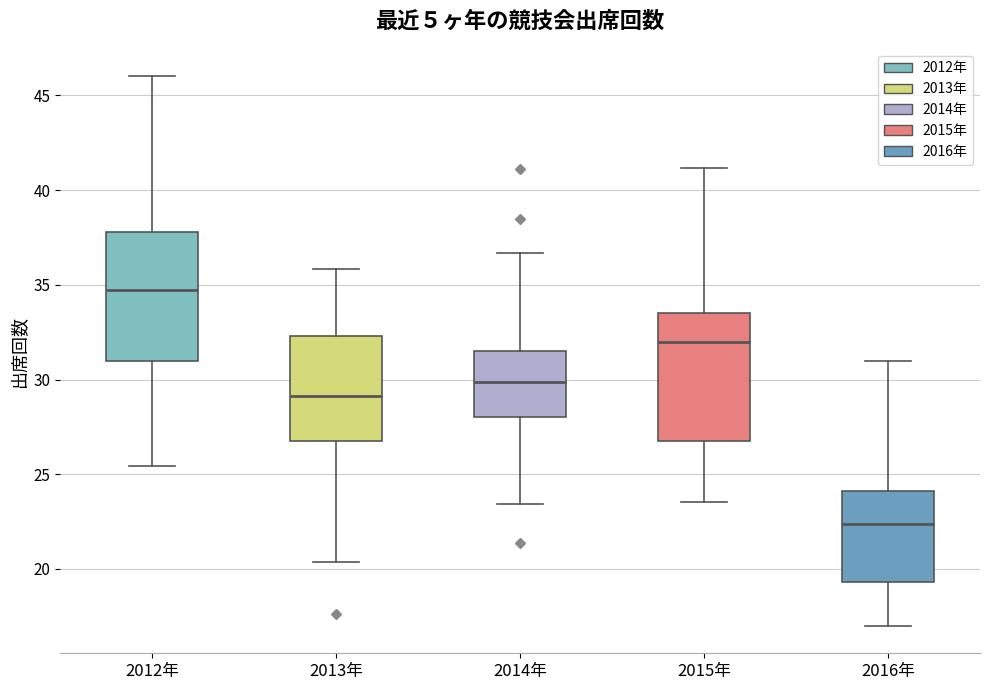

Reading left to right, transcribe this box plot: for each box, give where its median line is, the range the box spans, and where its two whiskers end, as read against the y-axis. The values are not printed on the chart, so give them approximately, as read against the axis.

2012年: median 34.5, box 31.0 to 38.0, whiskers 25.5 to 46.0
2013年: median 29.0, box 26.5 to 32.5, whiskers 20.5 to 36.0
2014年: median 30.0, box 28.0 to 31.5, whiskers 23.5 to 36.5
2015年: median 32.0, box 27.0 to 33.5, whiskers 23.5 to 41.0
2016年: median 22.5, box 19.5 to 24.0, whiskers 17.0 to 31.0